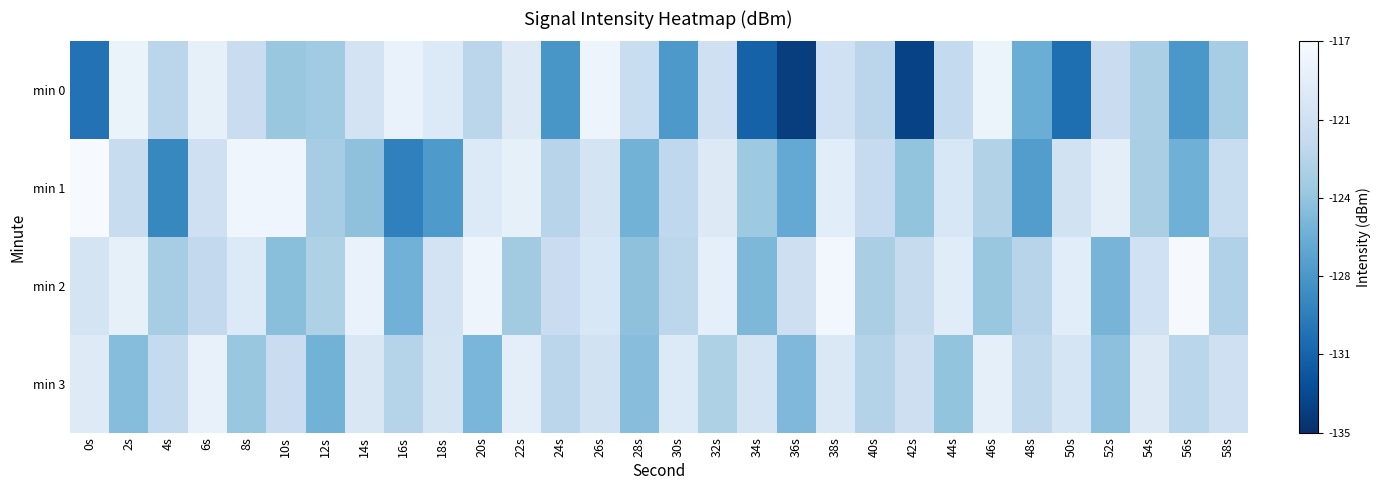

Which has a higher value, 54s or 4s?

4s